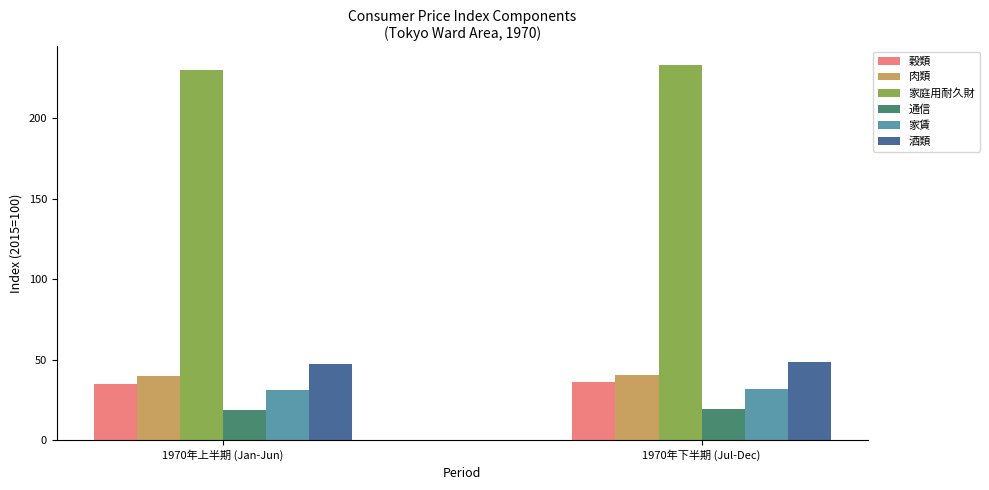

What is the greatest value displayed?

232.9